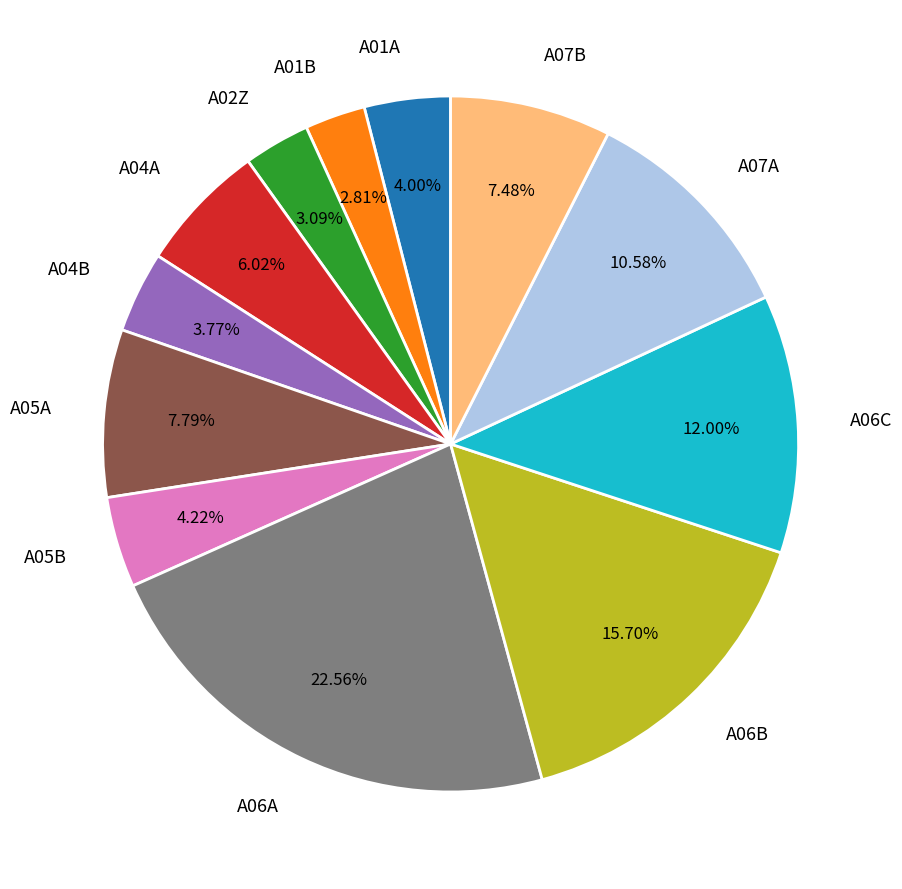

To the nearest percent, what is the average slice percentage?

8%